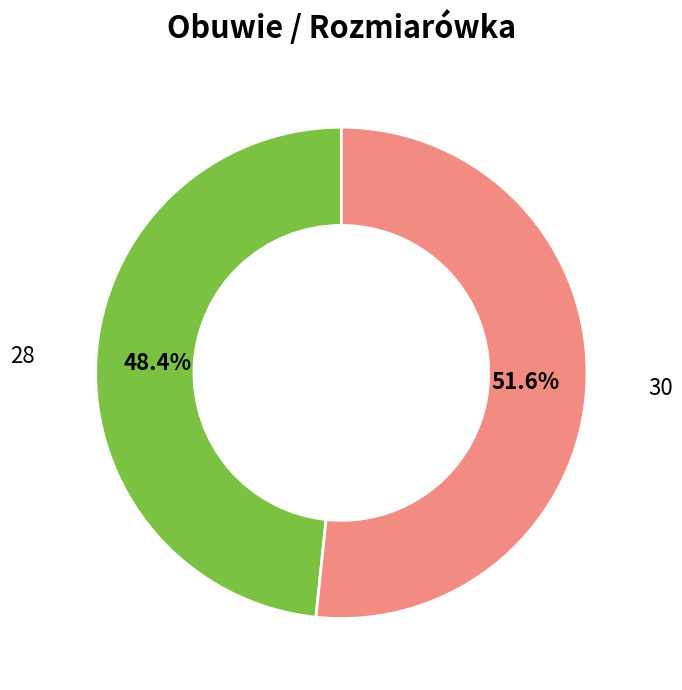

Is there any slice that represents more than half of the pie?

Yes